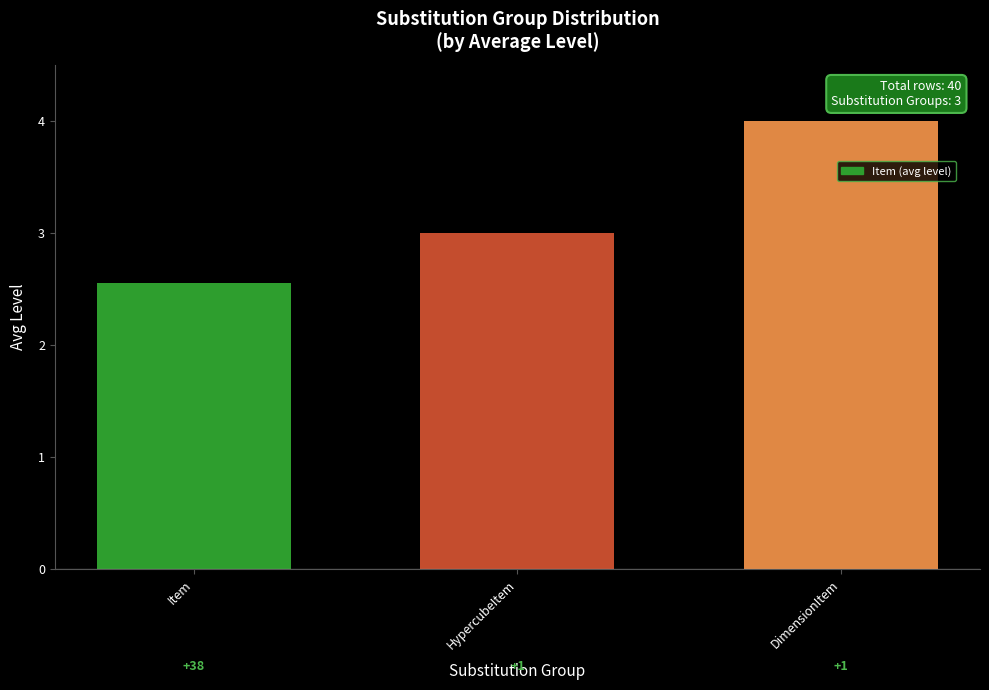

Between HypercubeItem and Item, which is larger?

HypercubeItem